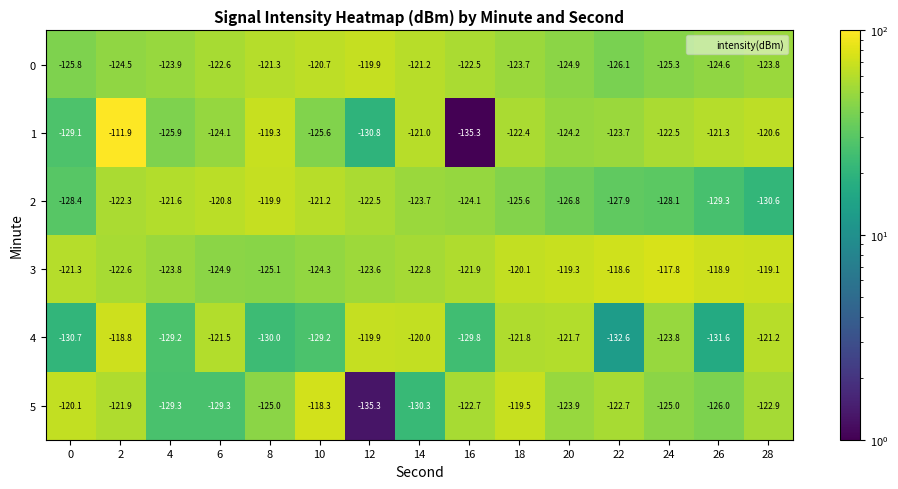

What is the approximate value of 2 at 4?

-121.6